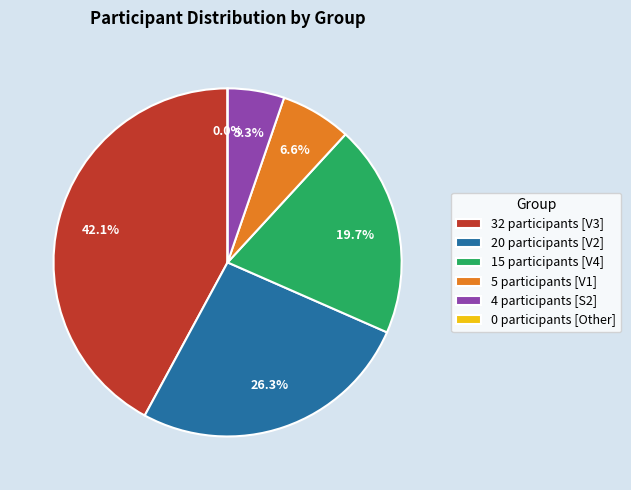

How many slices are in this pie chart?

6